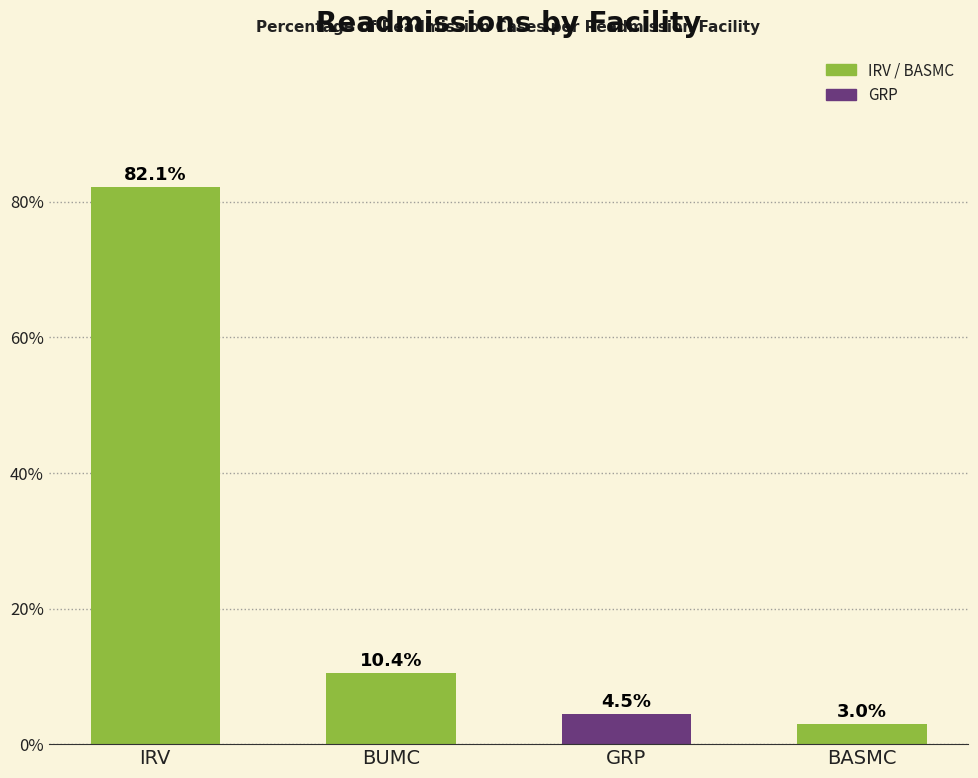

Rank the categories by value from lowest to highest.

BASMC, GRP, BUMC, IRV